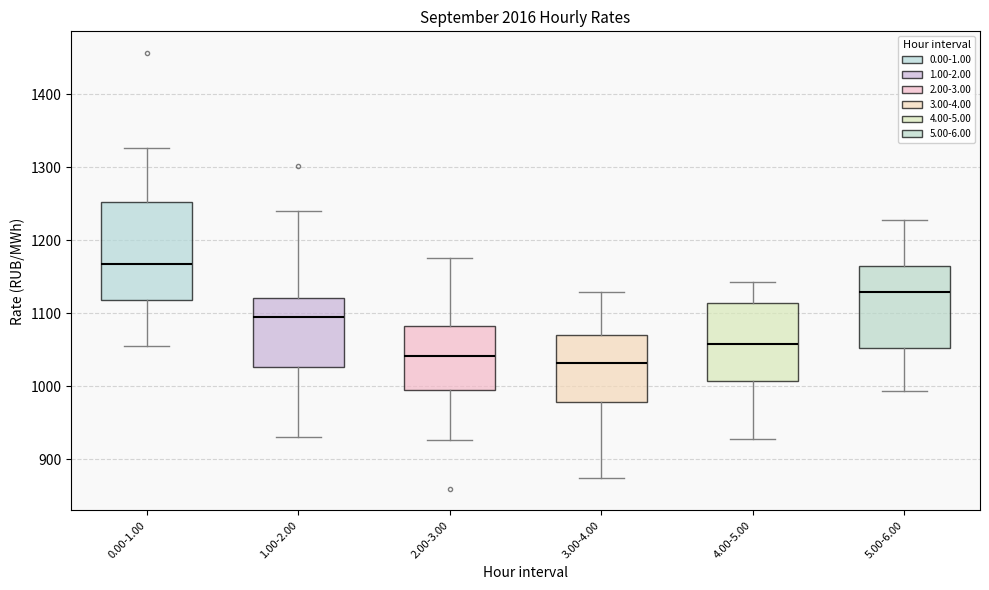

Where is the lower edge of the box for 2.00-3.00 on the y-axis? The values are not printed on the chart, so give them approximately, as read against the axis.

990